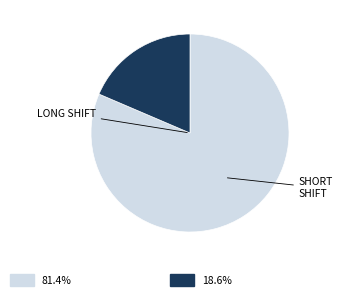

Does any single category account for the majority?

Yes